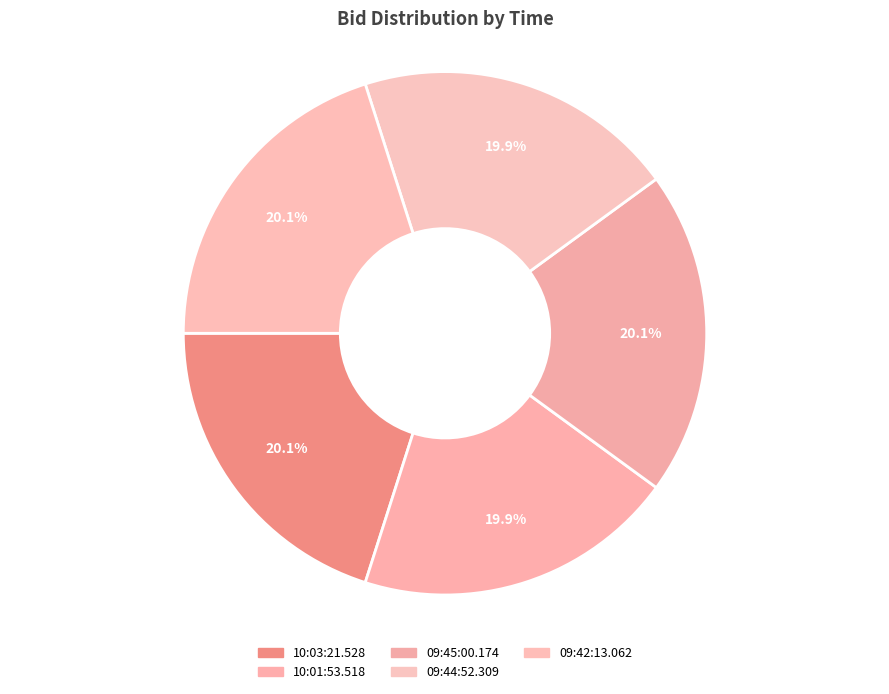

Rank the categories by value from highest to lowest.

10:03:21.528, 09:45:00.174, 09:42:13.062, 10:01:53.518, 09:44:52.309